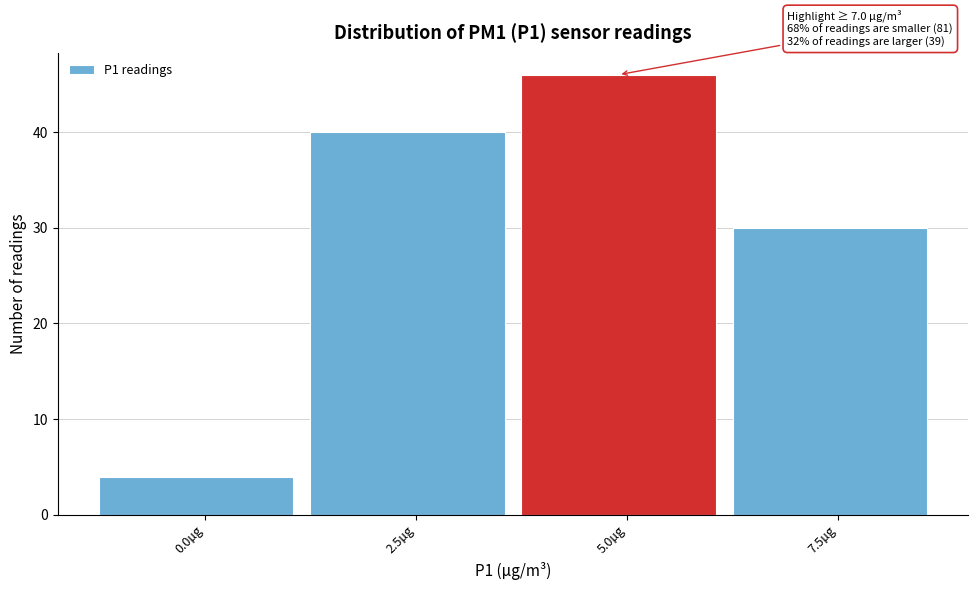

Reading left to right, transcribe all the data shown in this chart.

0.0µg=4	2.5µg=40	5.0µg=46	7.5µg=30